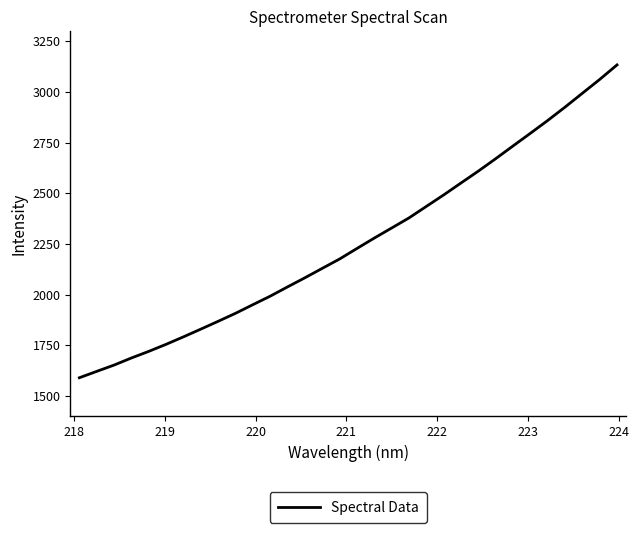

Reading left to right, what are all the values shown in this chart?

1589.5	1620.9	1652.1	1687.1	1719.8	1754.7	1791.6	1829.7	1868.3	1907.8	1950.4	1992.5	2038.3	2083.3	2129.8	2176.0	2228.0	2279.3	2329.0	2378.8	2435.6	2492.3	2551.3	2609.9	2671.2	2734.0	2796.4	2859.8	2925.8	2994.1	3062.3	3134.1